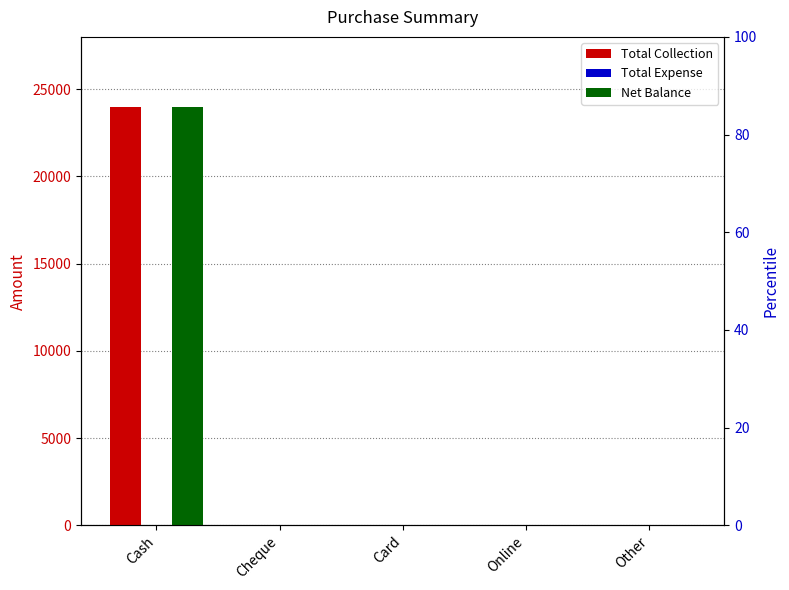

Which category has the lowest value in the Total Collection series?

Cheque